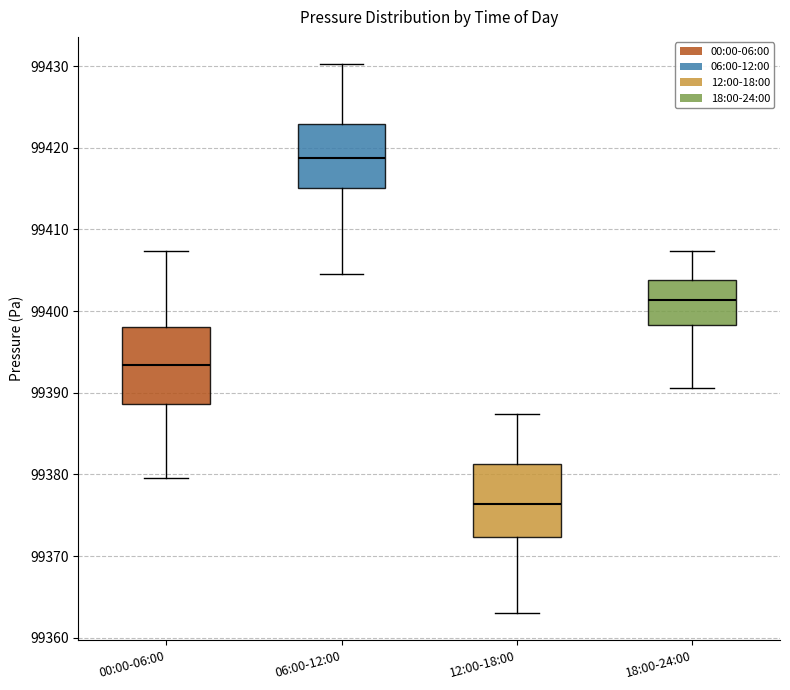

Which box's median line is the lowest?

12:00-18:00